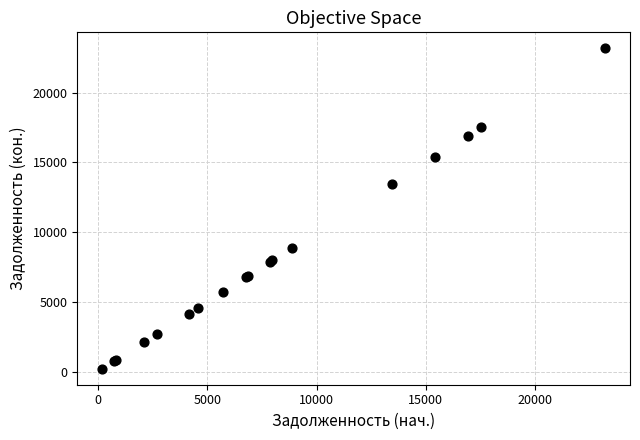

What Y value in the scatter plot is closest to 11696?

13459.1